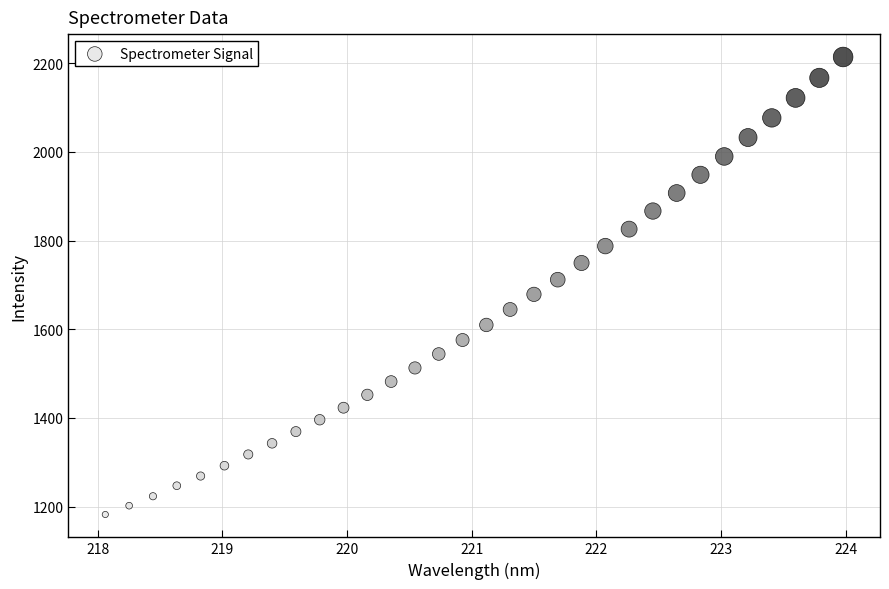

What is the range of Y values (max minus min)?

1031.6